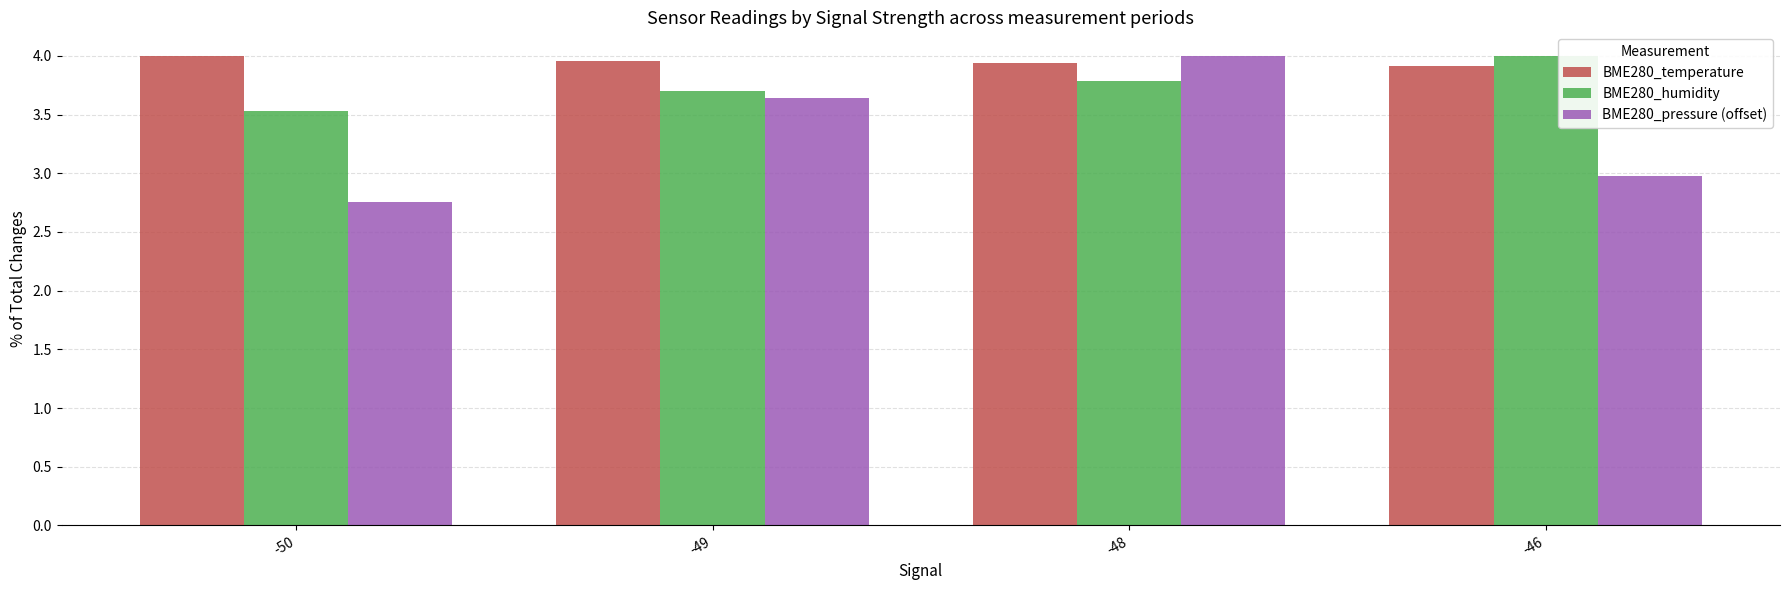

Where does the BME280_pressure (offset) series first go above 3?

-49